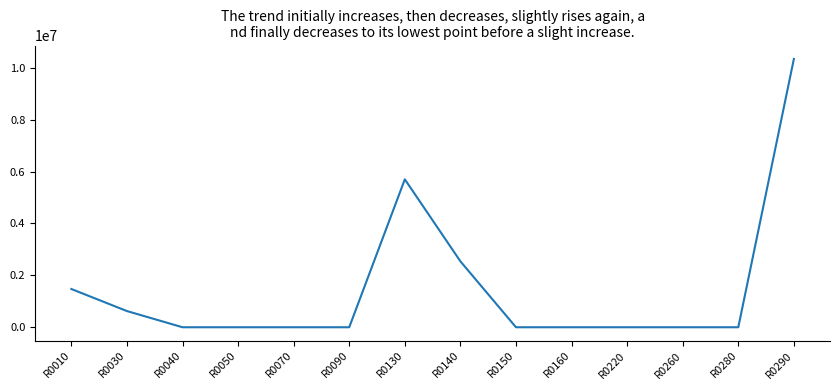

Where is the data nearest to the value 5168425?

R0130